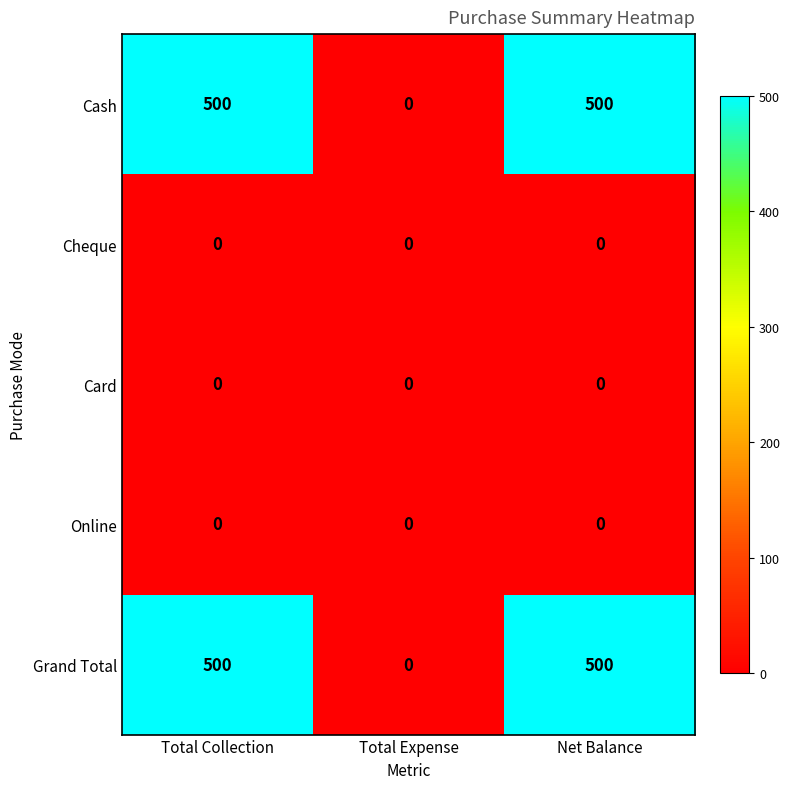

The value of Grand Total at Total Collection is 733. True or false?

False